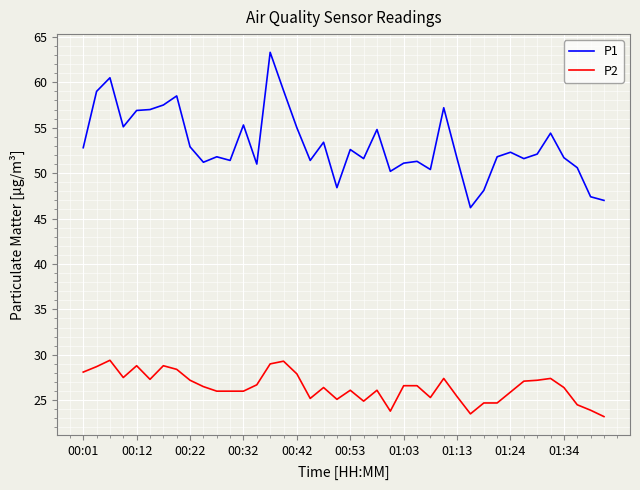

What is the greatest value displayed?

63.3